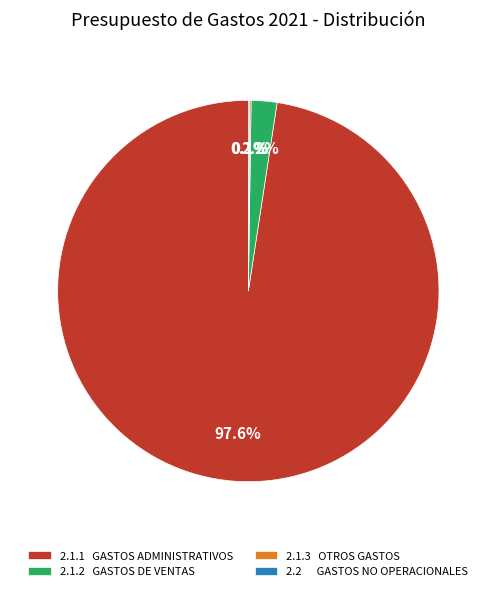

Which slice represents more than half of the pie?

2.1.1 GASTOS ADMINISTRATIVOS